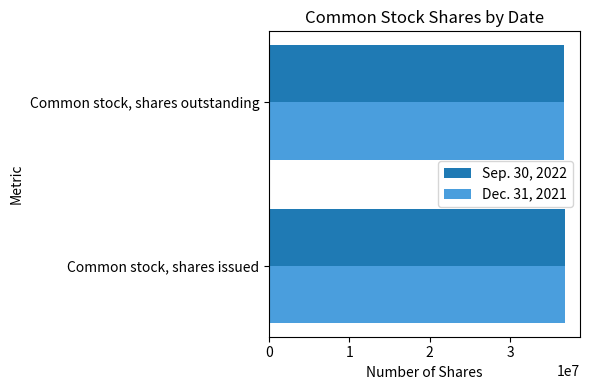

List the labels in order of Dec. 31, 2021 value, smallest first.

Common stock, shares outstanding, Common stock, shares issued